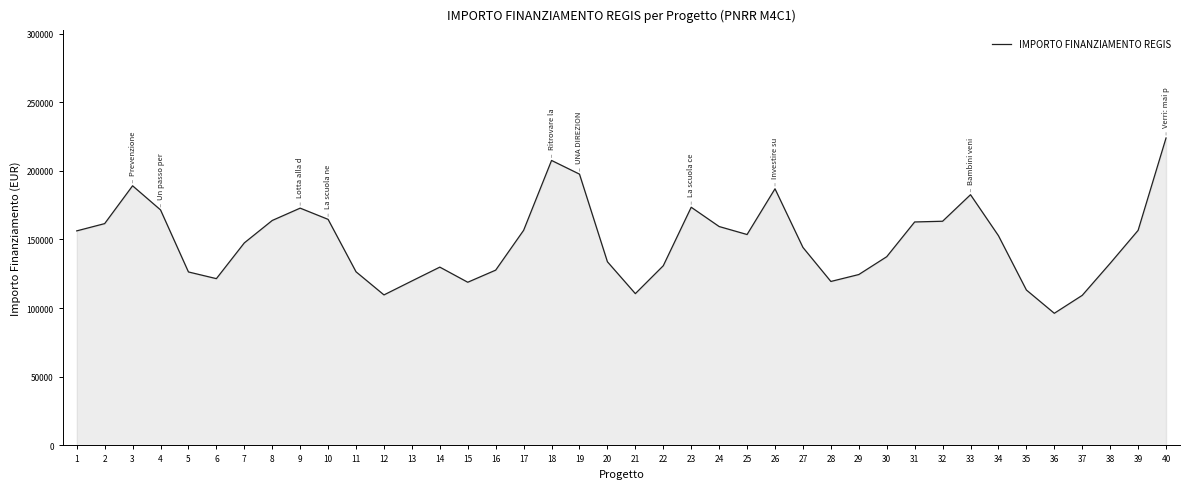

What is the difference between the maximum and minimum values?

127683.8